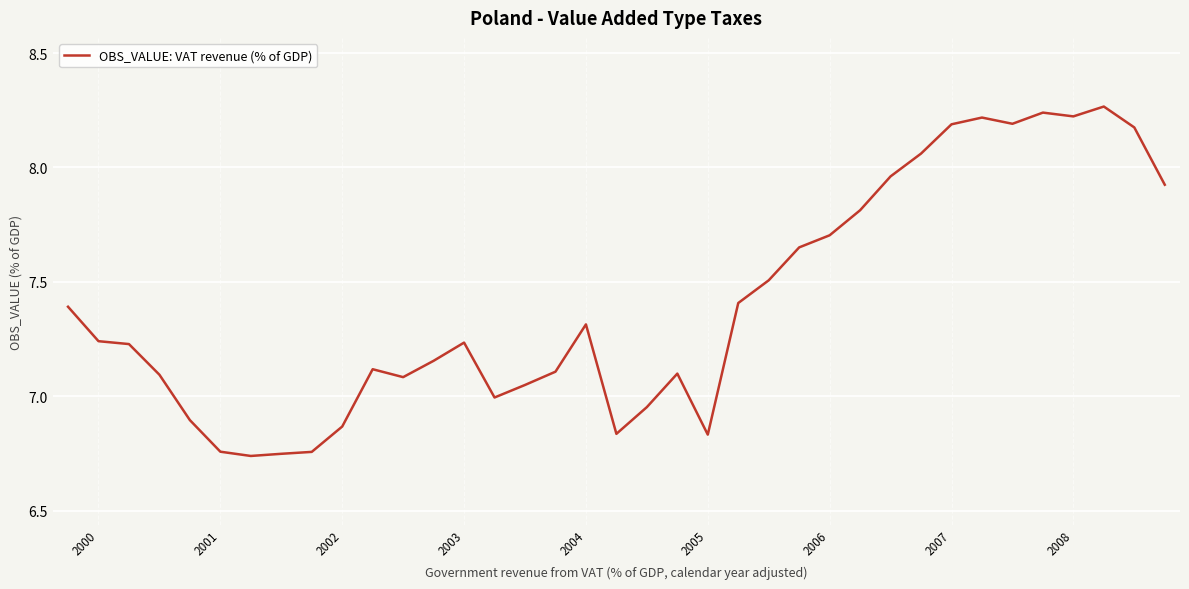

How many lines are shown in the chart?

1